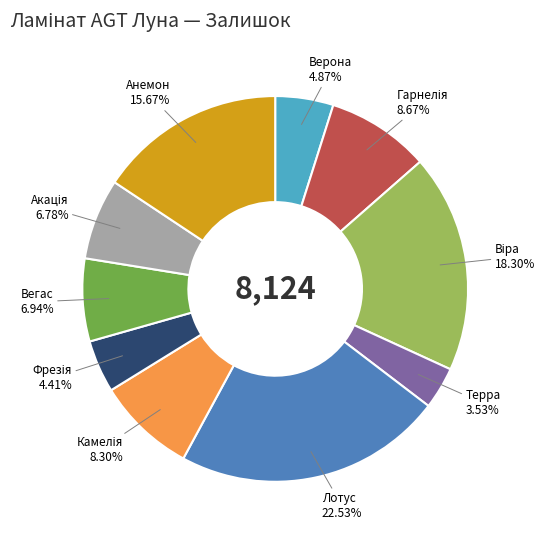

Is there a majority slice in this chart?

No